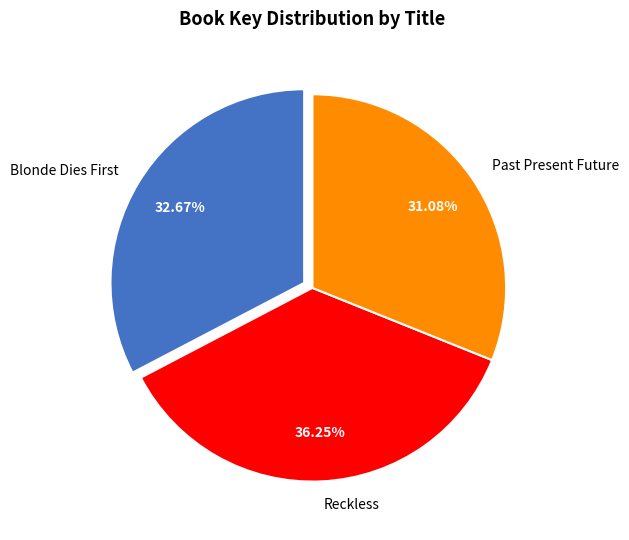

Rank the categories by value from lowest to highest.

Past Present Future, Blonde Dies First, Reckless